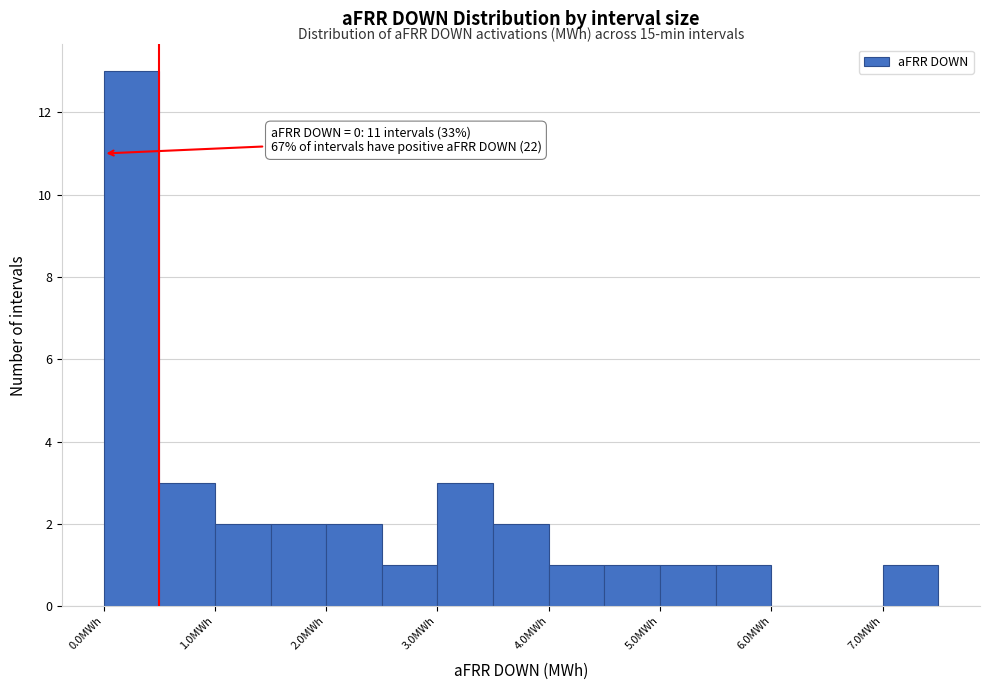

Which range on the x-axis has the tallest bar?

0.0 to 0.5